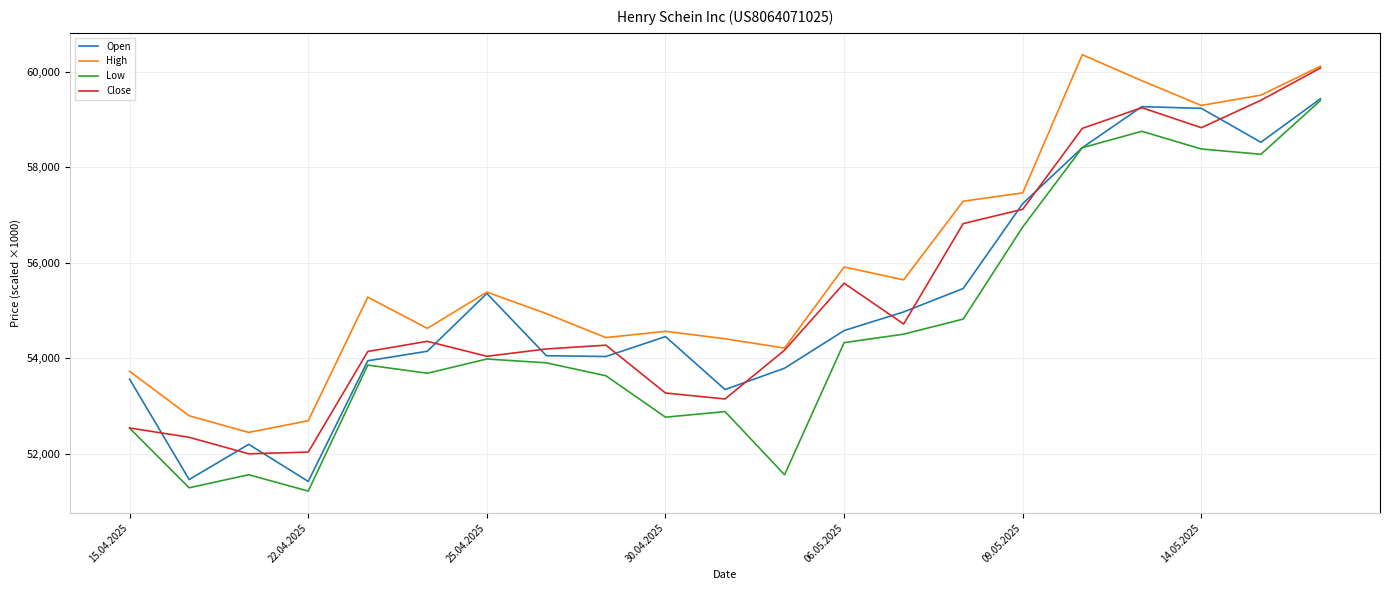

Which series has the largest range (max minus min)?

Low